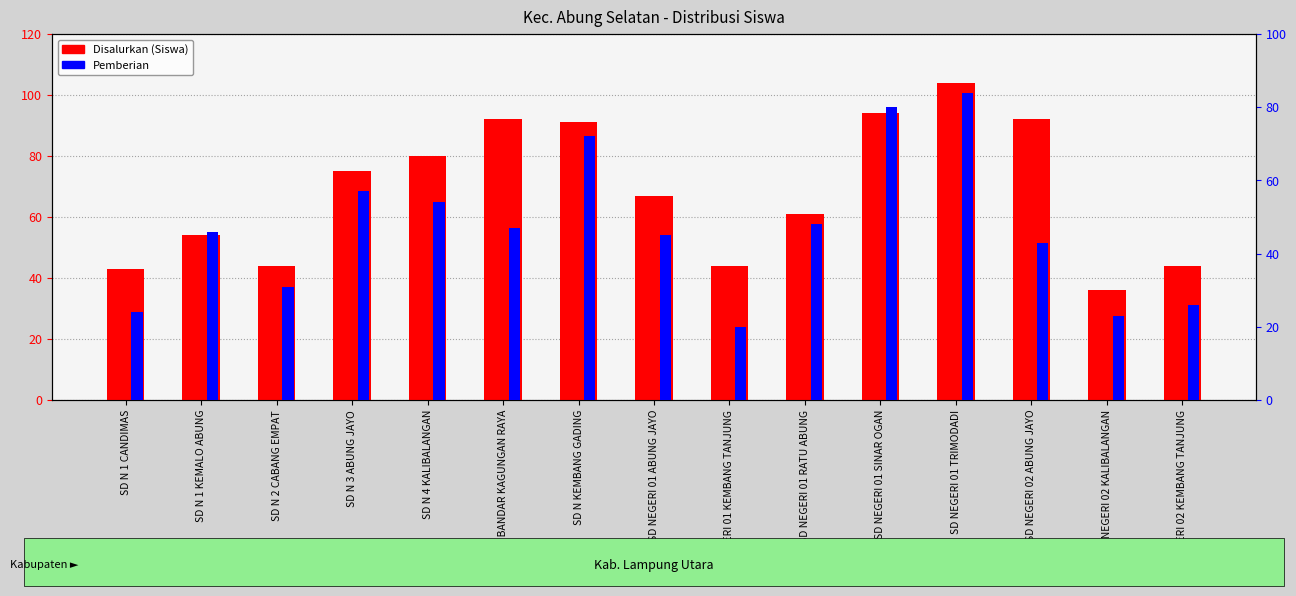

How many groups of bars are there?

15